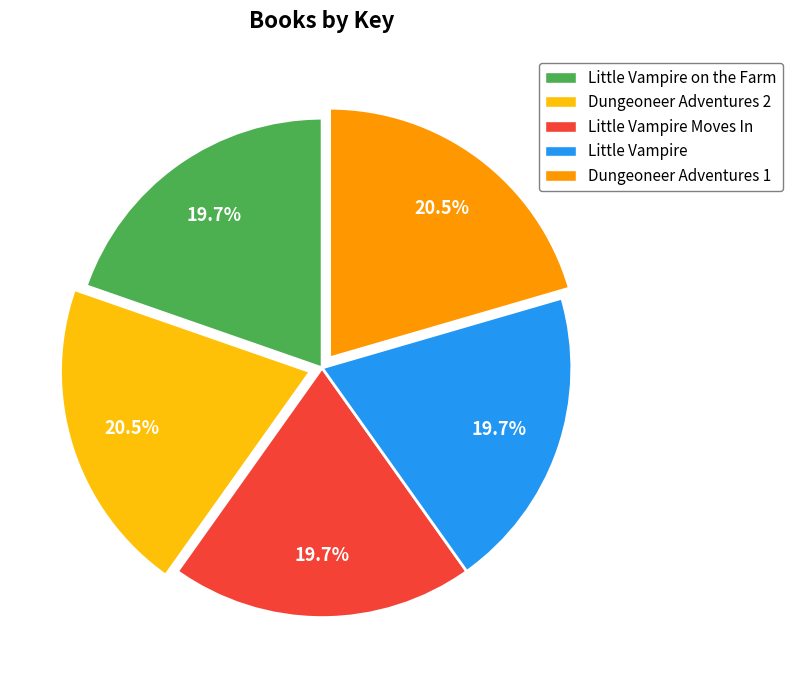

Which has a higher value, Little Vampire Moves In or Dungeoneer Adventures 2?

Dungeoneer Adventures 2